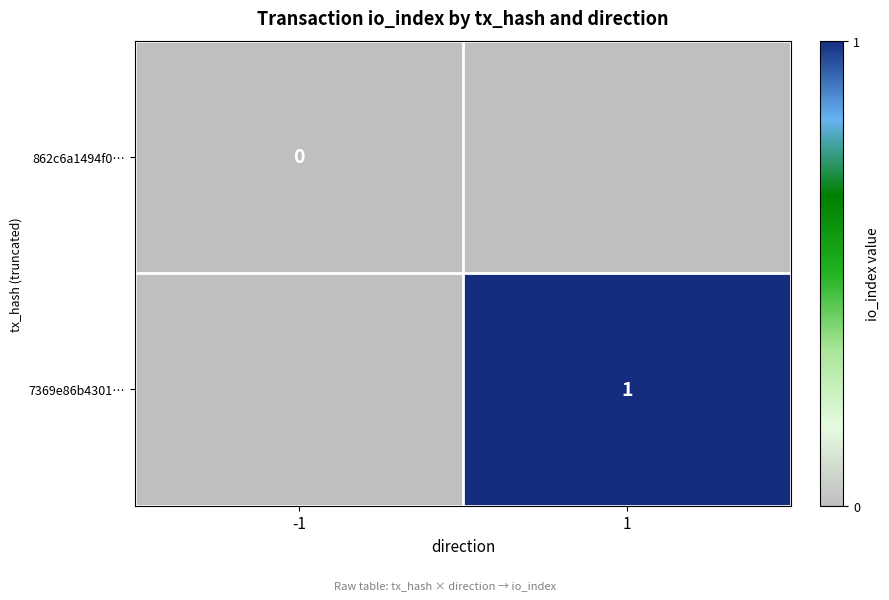

How many data points does each series have?

2